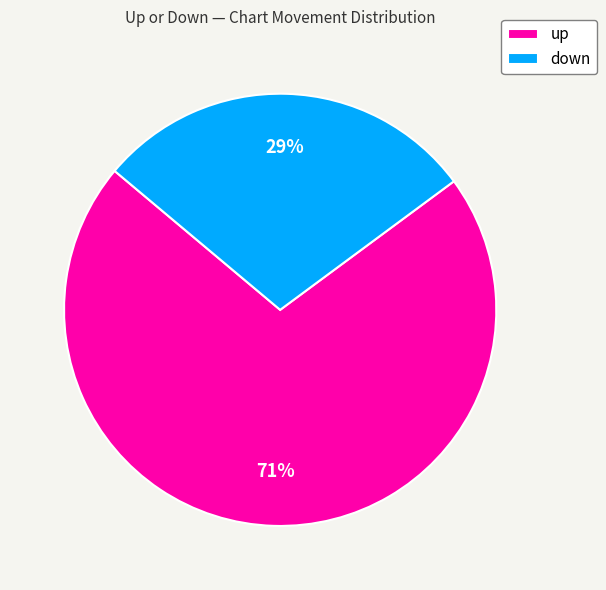

Count the number of slices in the pie.

2